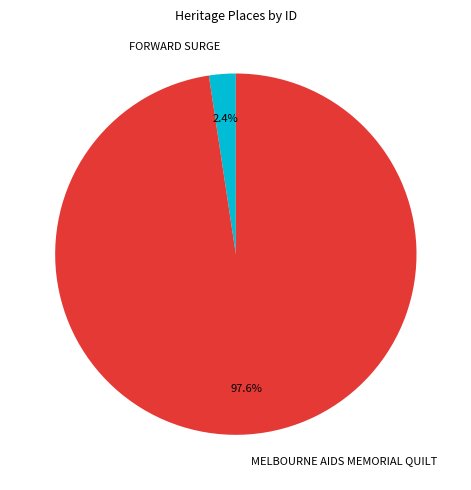

Rank the categories by value from lowest to highest.

FORWARD SURGE, MELBOURNE AIDS MEMORIAL QUILT